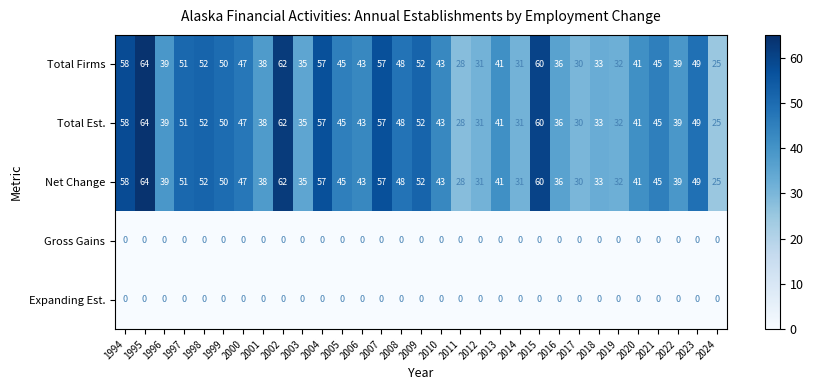

What is the difference between the highest and lowest values at 2012?

31